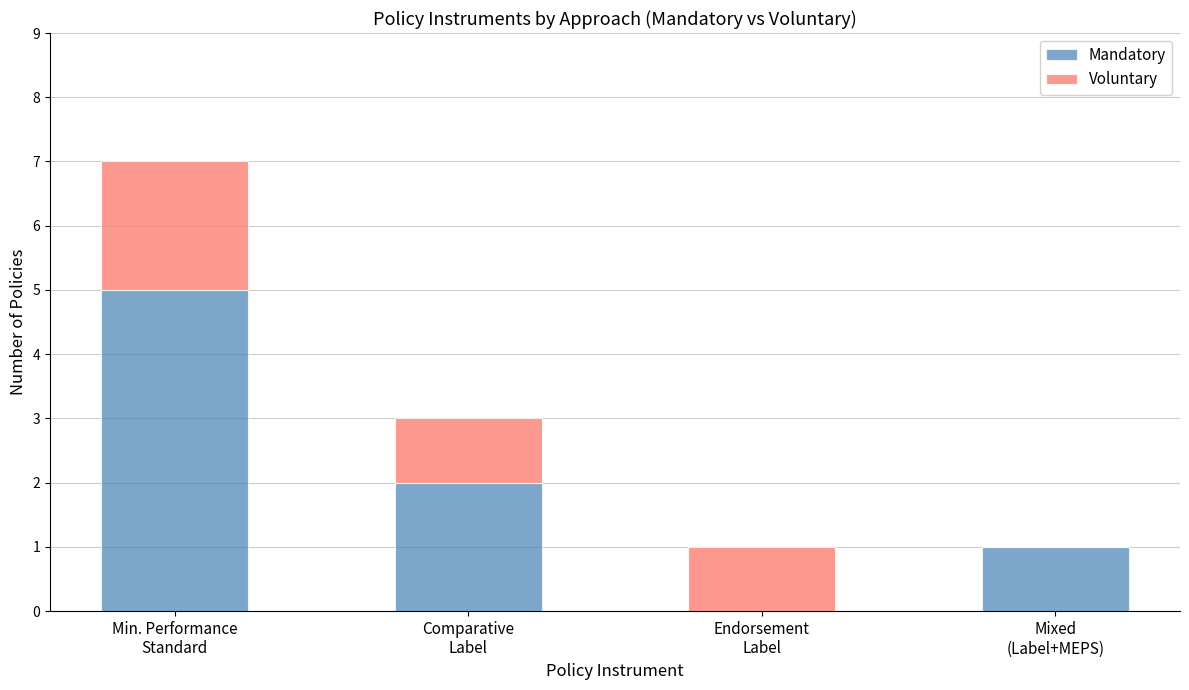

How many distinct data groups are displayed?

2